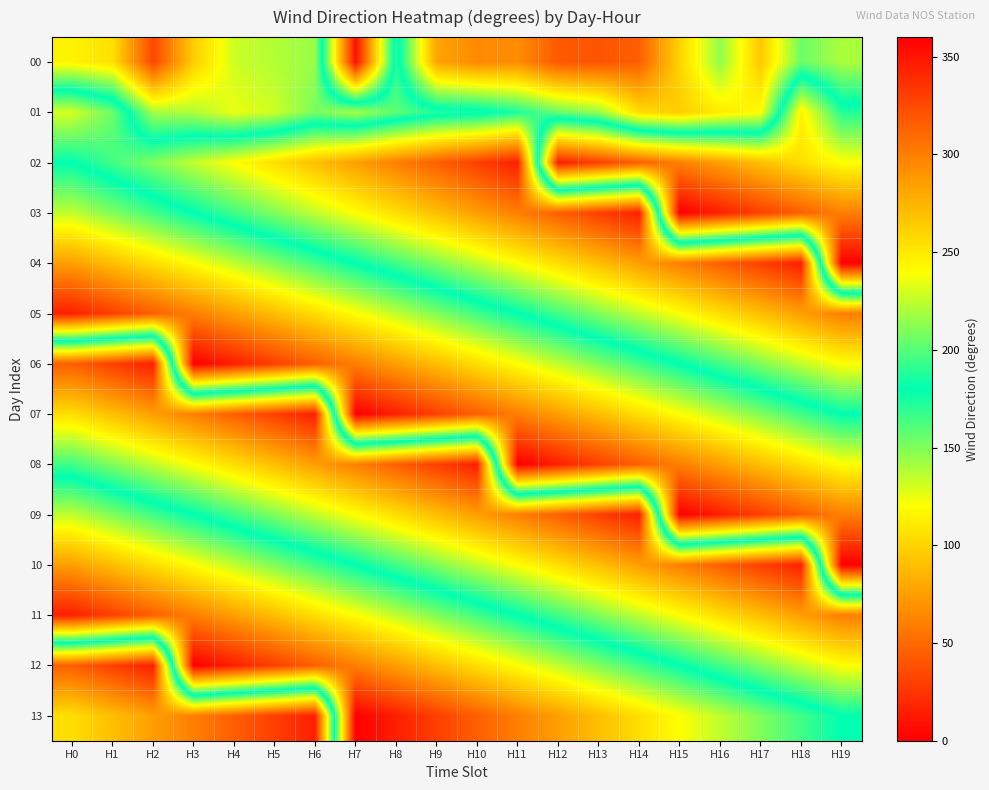

Reading right to left, what are all the values shown in this chart?

00: H19=220	H18=205	H17=265	H16=214	H15=260	H14=315	H13=320	H12=318	H11=293	H10=295	H9=282	H8=171	H7=352	H6=144	H5=138	H4=132	H3=97	H2=34	H1=106	H0=115
01: H19=172	H18=114	H17=241	H16=249	H15=263	H14=256	H13=215	H12=204	H11=186	H10=174	H9=172	H8=158	H7=141	H6=152	H5=132	H4=125	H3=139	H2=142	H1=205	H0=230
02: H19=120	H18=105	H17=90	H16=75	H15=60	H14=45	H13=30	H12=15	H11=345	H10=330	H9=315	H8=300	H7=285	H6=270	H5=255	H4=240	H3=225	H2=210	H1=195	H0=180
03: H19=60	H18=45	H17=30	H16=15	H15=0	H14=345	H13=330	H12=315	H11=300	H10=285	H9=270	H8=255	H7=240	H6=225	H5=210	H4=195	H3=180	H2=165	H1=150	H0=135
04: H19=0	H18=345	H17=330	H16=315	H15=300	H14=285	H13=270	H12=255	H11=240	H10=225	H9=210	H8=195	H7=180	H6=165	H5=150	H4=135	H3=120	H2=105	H1=90	H0=75
05: H19=300	H18=285	H17=270	H16=255	H15=240	H14=225	H13=210	H12=195	H11=180	H10=165	H9=150	H8=135	H7=120	H6=105	H5=90	H4=75	H3=60	H2=45	H1=30	H0=15
06: H19=240	H18=225	H17=210	H16=195	H15=180	H14=165	H13=150	H12=135	H11=120	H10=105	H9=90	H8=75	H7=60	H6=45	H5=30	H4=15	H3=0	H2=345	H1=330	H0=315
07: H19=180	H18=165	H17=150	H16=135	H15=120	H14=105	H13=90	H12=75	H11=60	H10=45	H9=30	H8=15	H7=0	H6=345	H5=330	H4=315	H3=300	H2=285	H1=270	H0=255
08: H19=120	H18=105	H17=90	H16=75	H15=60	H14=45	H13=30	H12=15	H11=0	H10=345	H9=330	H8=315	H7=300	H6=285	H5=270	H4=255	H3=240	H2=225	H1=210	H0=195
09: H19=60	H18=45	H17=30	H16=15	H15=0	H14=345	H13=330	H12=315	H11=300	H10=285	H9=270	H8=255	H7=240	H6=225	H5=210	H4=195	H3=180	H2=165	H1=150	H0=135
10: H19=0	H18=345	H17=330	H16=315	H15=300	H14=285	H13=270	H12=255	H11=240	H10=225	H9=210	H8=195	H7=180	H6=165	H5=150	H4=135	H3=120	H2=105	H1=90	H0=75
11: H19=300	H18=285	H17=270	H16=255	H15=240	H14=225	H13=210	H12=195	H11=180	H10=165	H9=150	H8=135	H7=120	H6=105	H5=90	H4=75	H3=60	H2=45	H1=30	H0=15
12: H19=240	H18=225	H17=210	H16=195	H15=180	H14=165	H13=150	H12=135	H11=120	H10=105	H9=90	H8=75	H7=60	H6=45	H5=30	H4=15	H3=0	H2=345	H1=330	H0=315
13: H19=180	H18=165	H17=150	H16=135	H15=120	H14=105	H13=90	H12=75	H11=60	H10=45	H9=30	H8=15	H7=0	H6=345	H5=330	H4=315	H3=300	H2=285	H1=270	H0=255